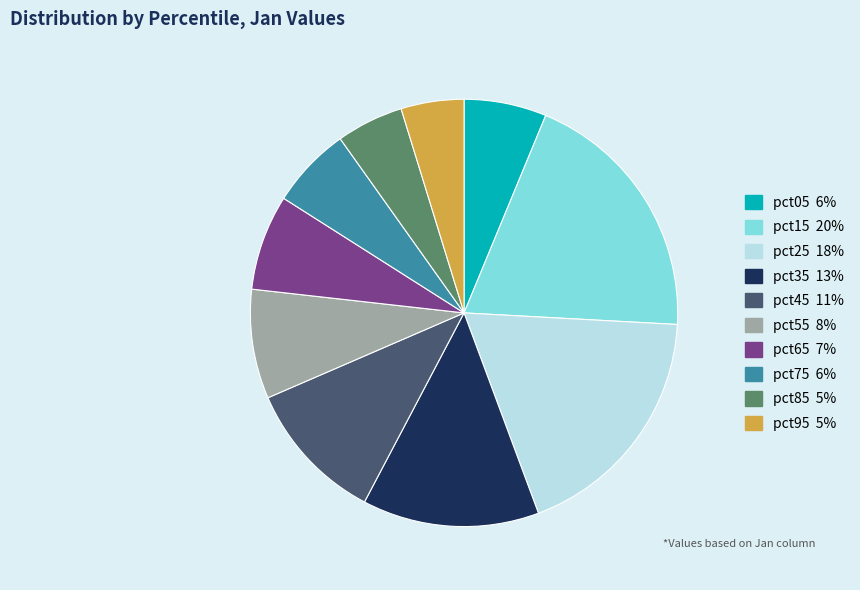

True or false: pct45 accounts for 11% of the total.

True